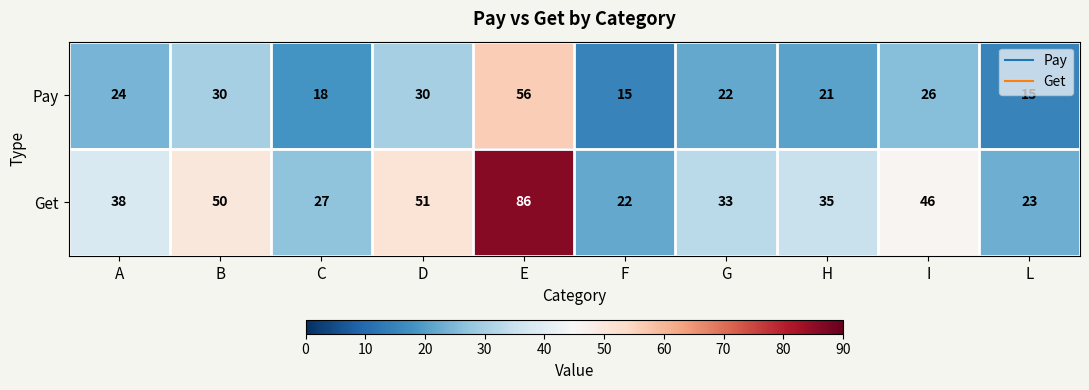

What is the total value across all series at B?

80